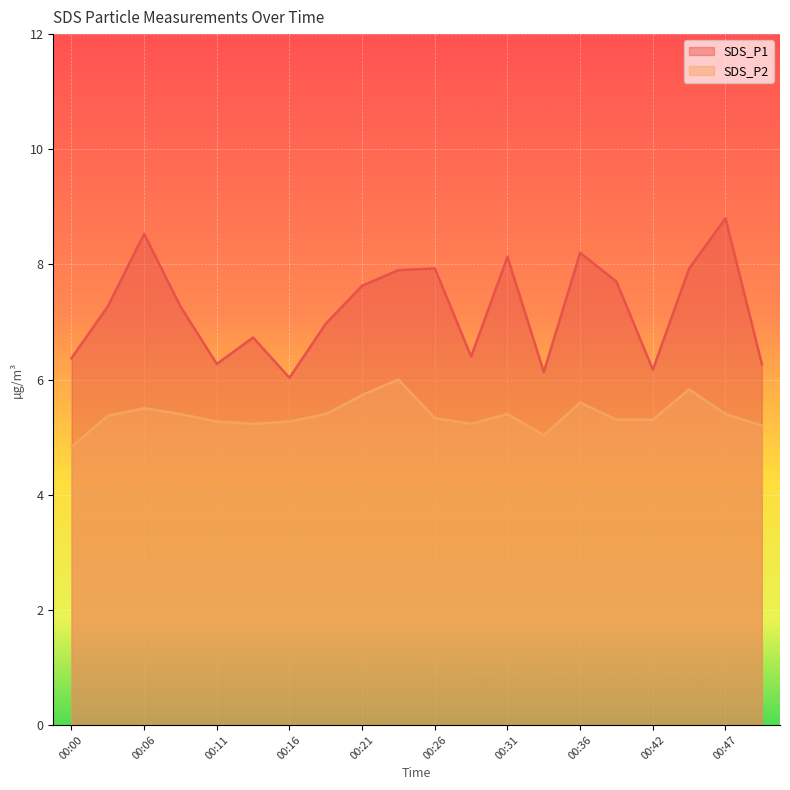

Reading right to left, list all the values displayed in this chart.

SDS_P1: 00:49=6.3	00:47=8.8	00:44=7.9	00:42=6.2	00:39=7.7	00:36=8.2	00:34=6.1	00:31=8.1	00:28=6.4	00:26=7.9	00:23=7.9	00:21=7.6	00:18=7.0	00:16=6.0	00:13=6.7	00:11=6.3	00:08=7.3	00:06=8.5	00:03=7.3	00:00=6.4
SDS_P2: 00:49=5.2	00:47=5.4	00:44=5.8	00:42=5.3	00:39=5.3	00:36=5.6	00:34=5.0	00:31=5.4	00:28=5.2	00:26=5.3	00:23=6.0	00:21=5.7	00:18=5.4	00:16=5.3	00:13=5.2	00:11=5.3	00:08=5.4	00:06=5.5	00:03=5.4	00:00=4.8